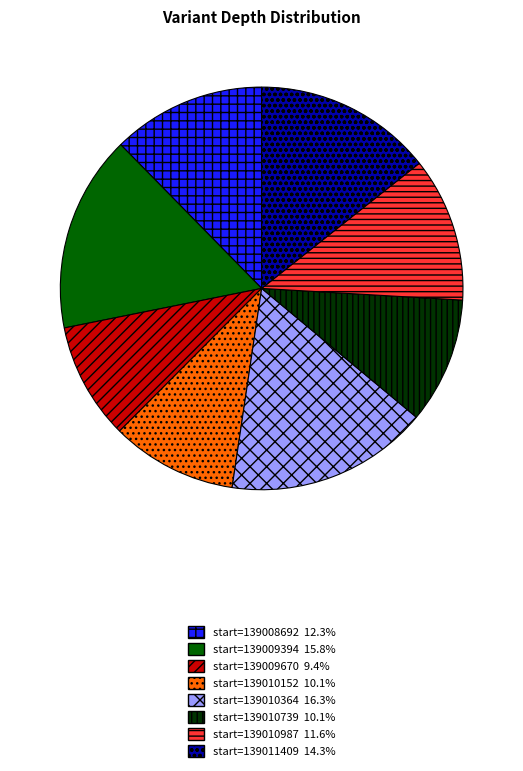

Does any single category account for the majority?

No